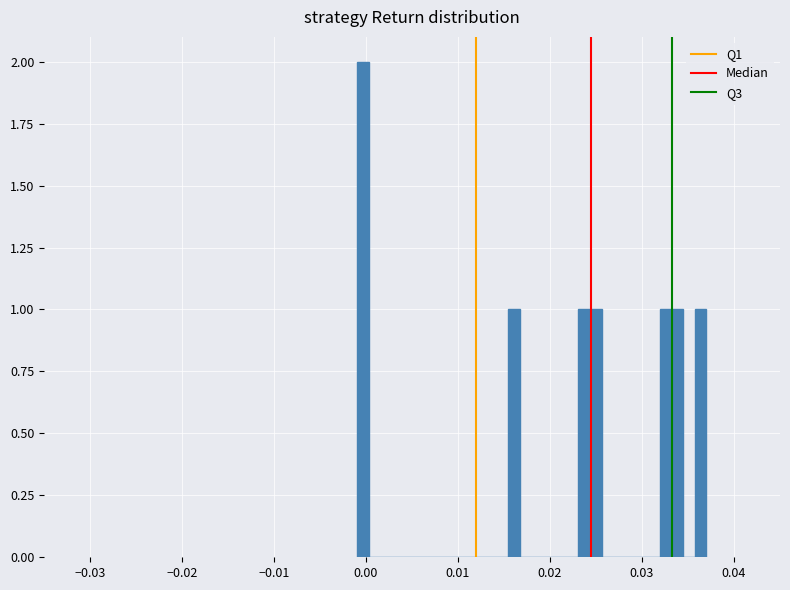

Around what value on the x-axis is the tallest bar? Give the approximate position of its centre, as read against the axis.

0.000